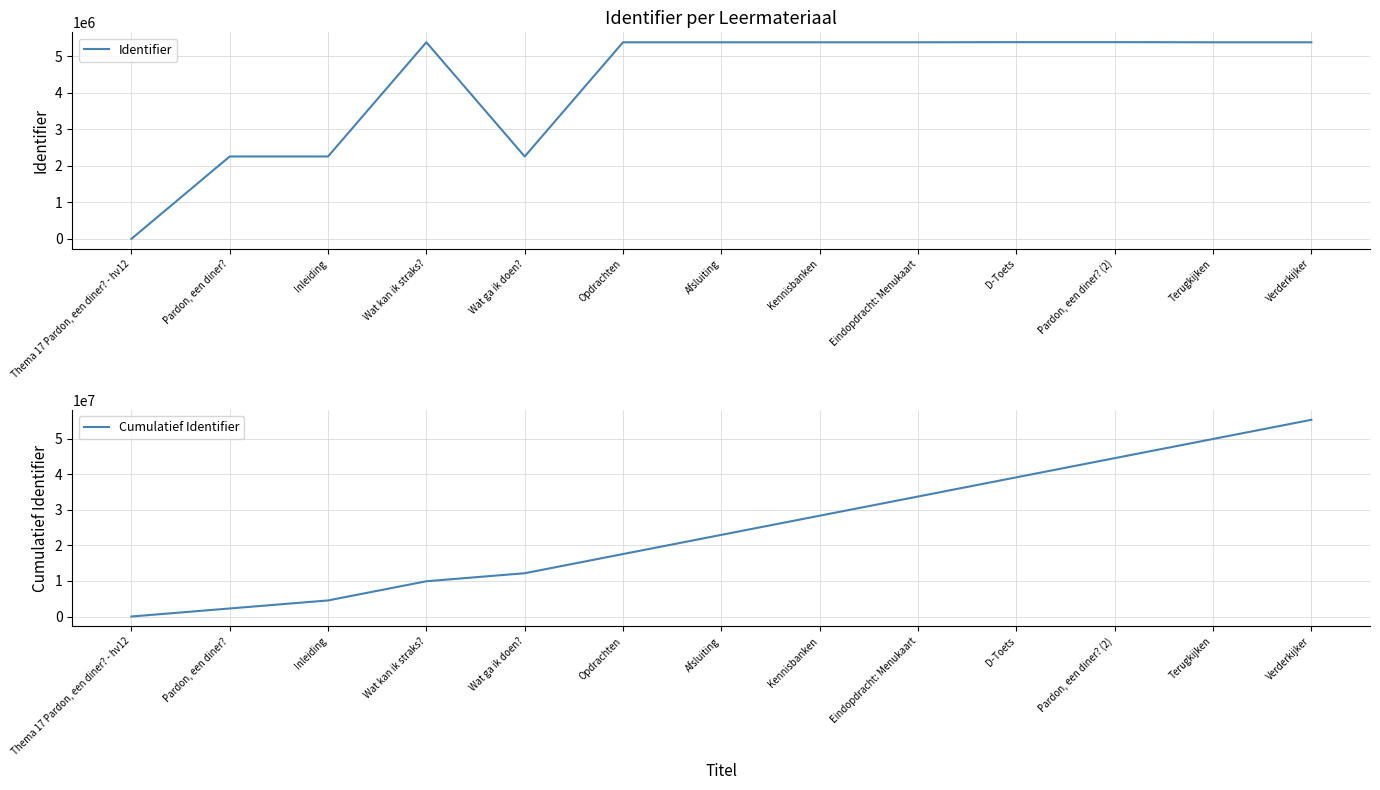

Reading left to right, transcribe all the data shown in this chart.

Identifier: 0	2258878	2258879	5389593	2258884	5389596	5389598	5389599	5389608	5392753	5392759	5389610	5389612
Cumulatief Identifier: 0	2258878	4517757	9907350	12166234	17555830	22945428	28335027	33724635	39117388	44510147	49899757	55289369